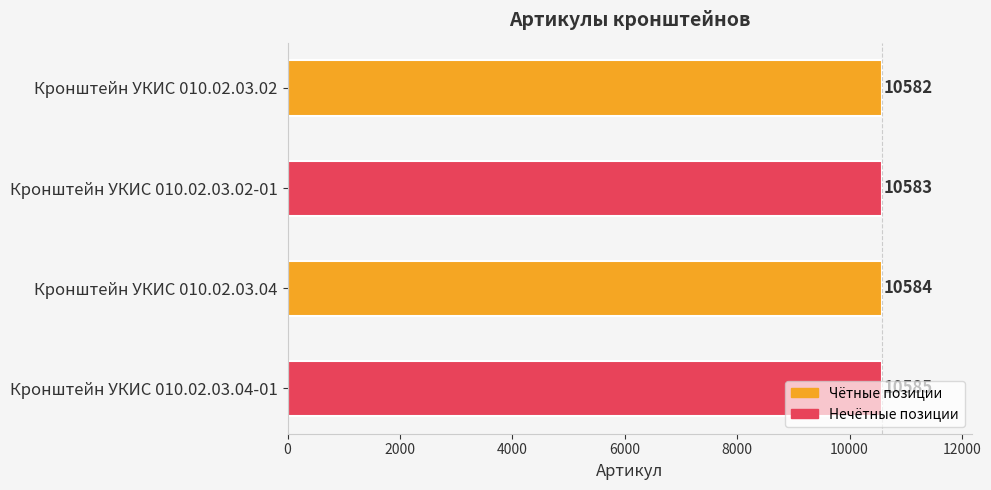

What is the smallest value displayed?

10582